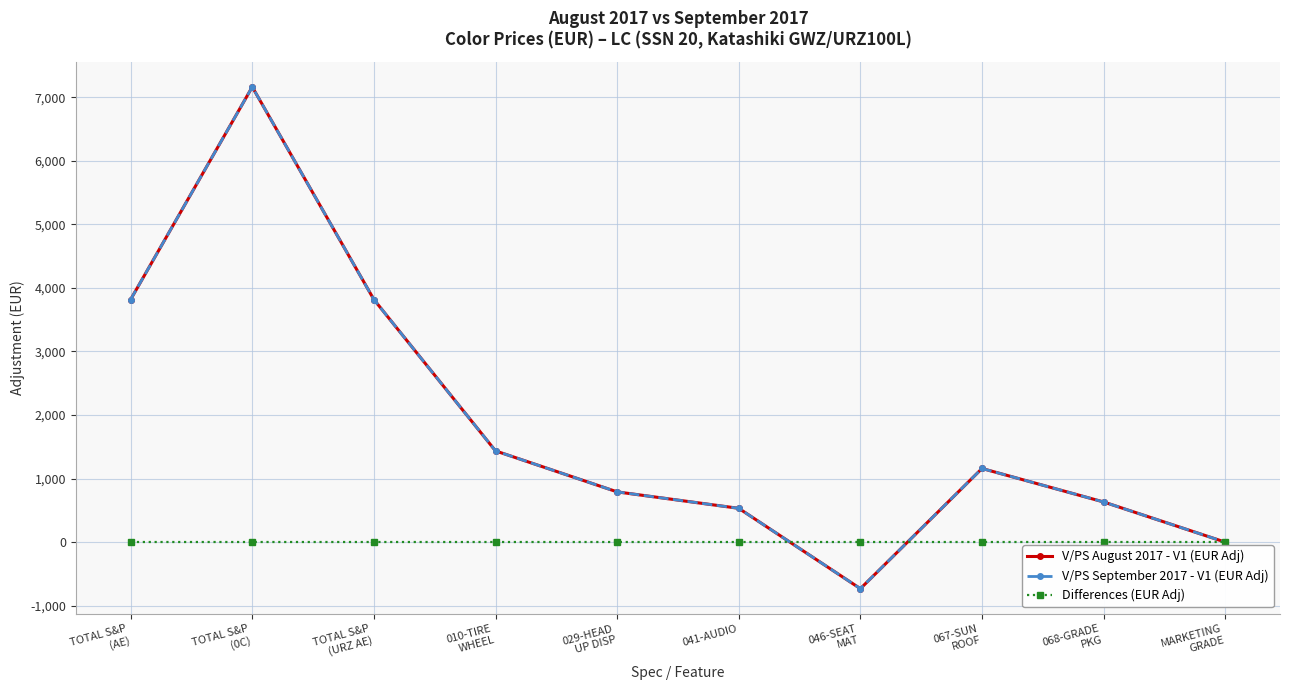

Reading left to right, extract all data points from this chart.

V/PS August 2017 - V1 (EUR Adj): TOTAL S&P
(AE)=3818	TOTAL S&P
(0C)=7163	TOTAL S&P
(URZ AE)=3818	010-TIRE
WHEEL=1436	029-HEAD
UP DISP=791	041-AUDIO=532	046-SEAT
MAT=-732	067-SUN
ROOF=1159	068-GRADE
PKG=632	MARKETING
GRADE=0
V/PS September 2017 - V1 (EUR Adj): TOTAL S&P
(AE)=3818	TOTAL S&P
(0C)=7163	TOTAL S&P
(URZ AE)=3818	010-TIRE
WHEEL=1436	029-HEAD
UP DISP=791	041-AUDIO=532	046-SEAT
MAT=-732	067-SUN
ROOF=1159	068-GRADE
PKG=632	MARKETING
GRADE=0
Differences (EUR Adj): TOTAL S&P
(AE)=0	TOTAL S&P
(0C)=0	TOTAL S&P
(URZ AE)=0	010-TIRE
WHEEL=0	029-HEAD
UP DISP=0	041-AUDIO=0	046-SEAT
MAT=0	067-SUN
ROOF=0	068-GRADE
PKG=0	MARKETING
GRADE=0